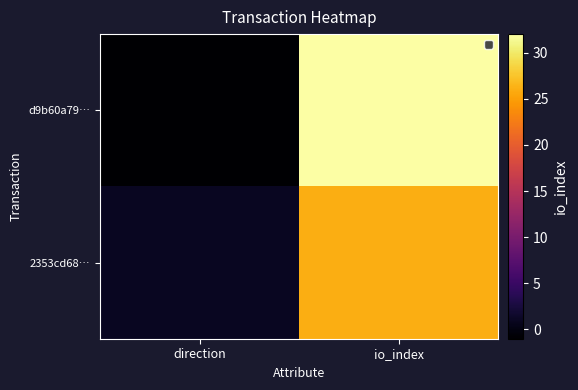

Reading left to right, transcribe all the data shown in this chart.

d9b60a79…: direction=-1	io_index=32
2353cd68…: direction=1	io_index=26